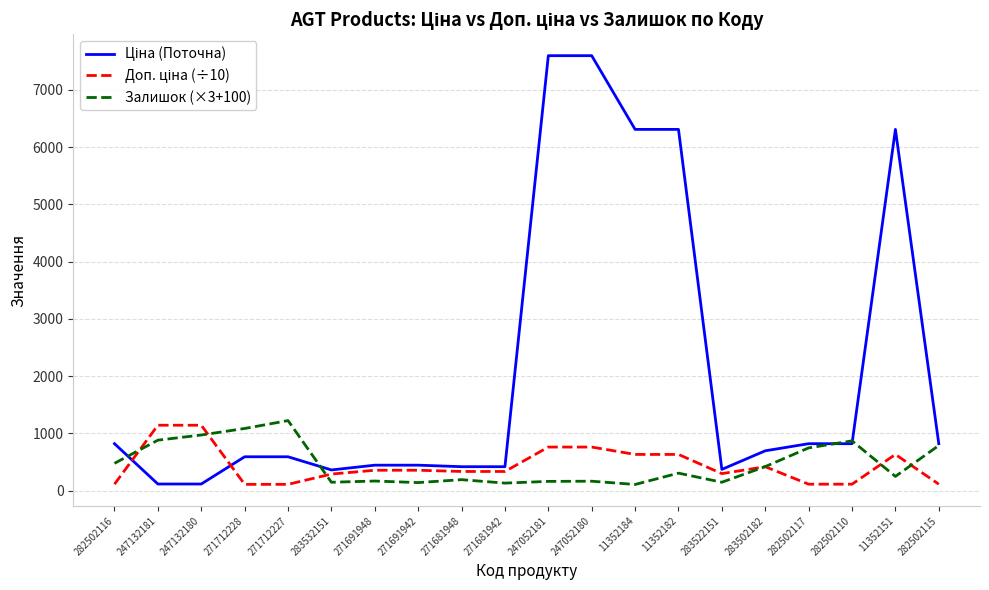

What is the total value across all series at 271681948?

939.8